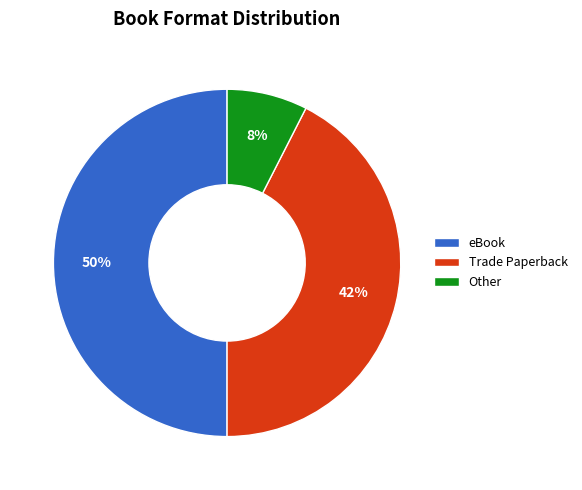

Count the number of slices in the pie.

3